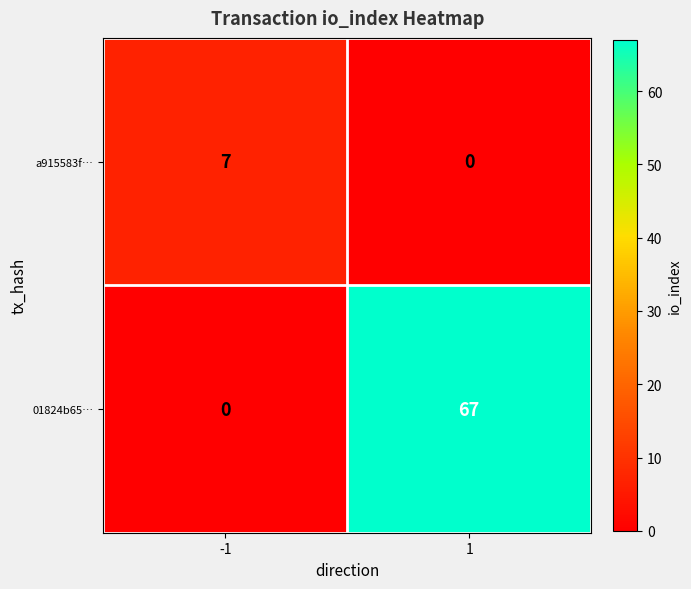

Which category has the highest value across all series?

1